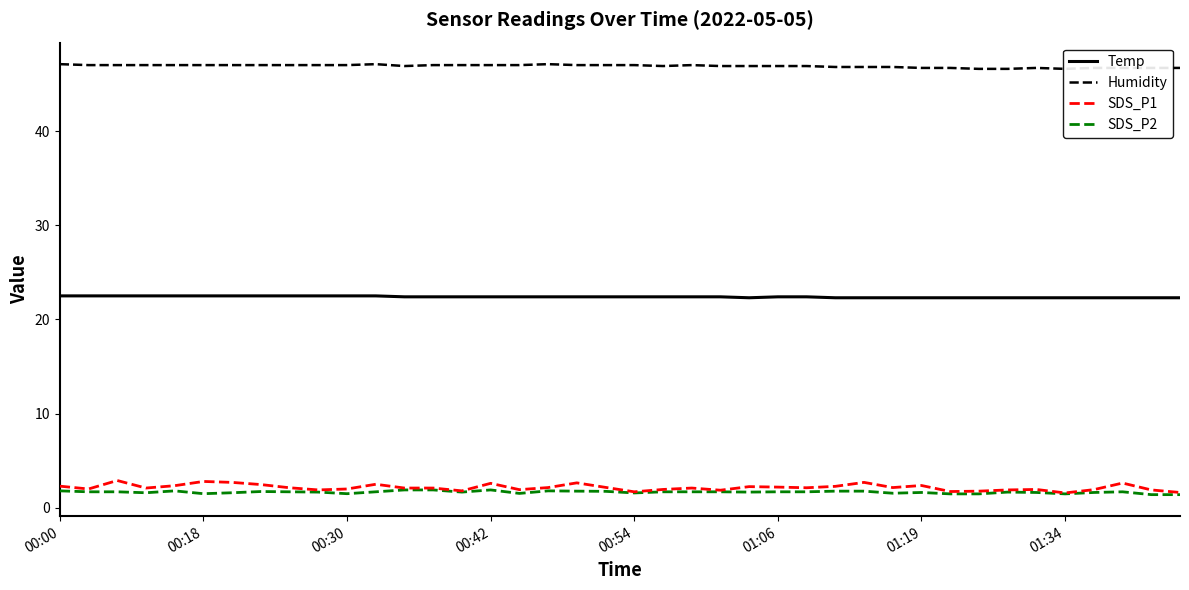

How many values in the Humidity series exceed 47?

3